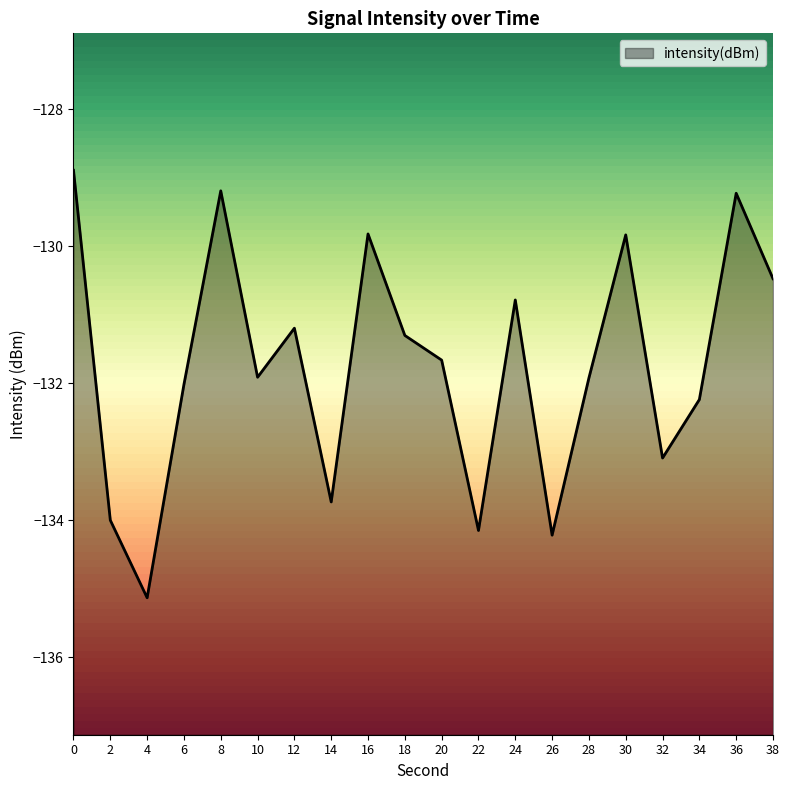

How many interior local peaks (higher than both neighbors) does the data have?

6